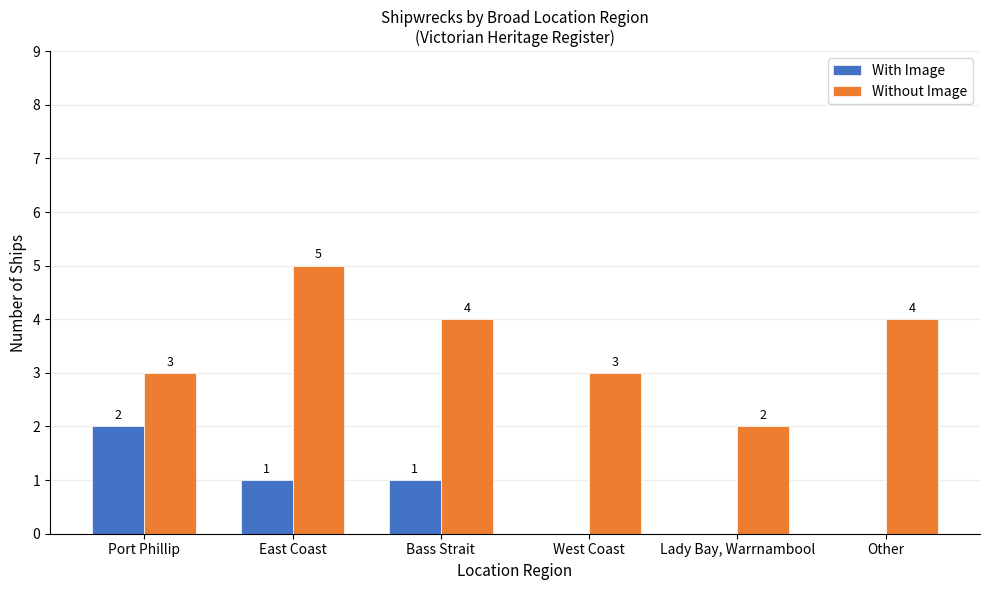

Is it true that With Image equals 0 at West Coast?

True